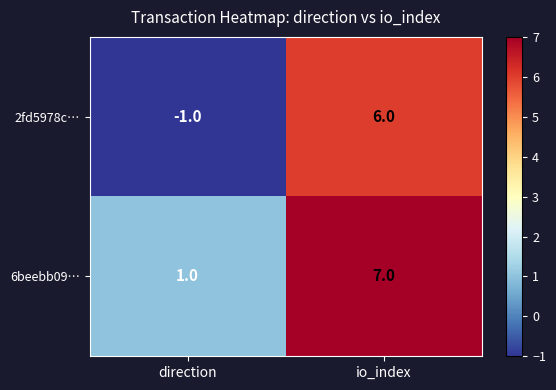

Rank the series by their average value, from lowest to highest.

2fd5978c…, 6beebb09…